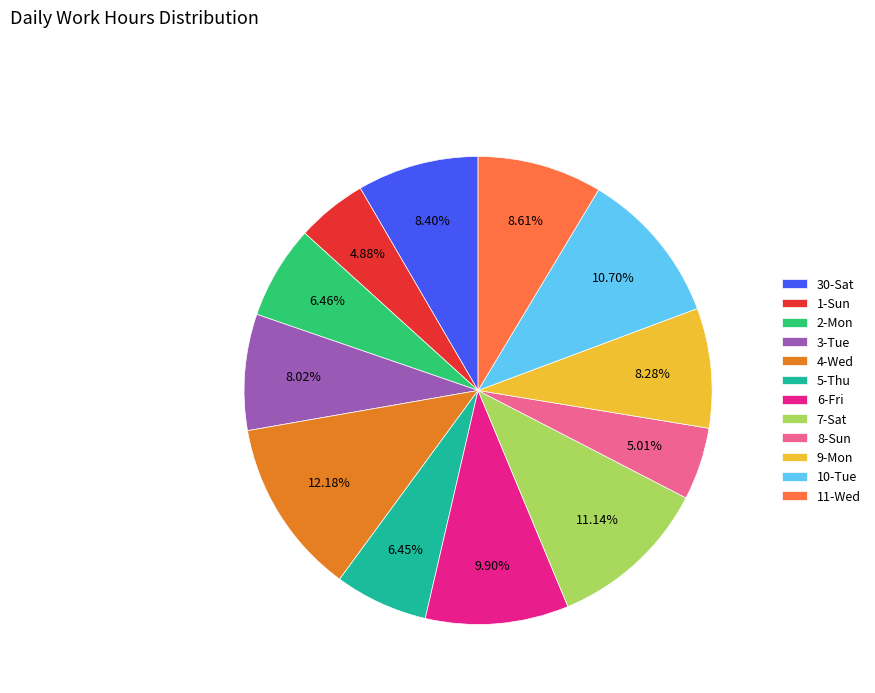

What percentage is the 8-Sun slice, to the nearest percent?

5%